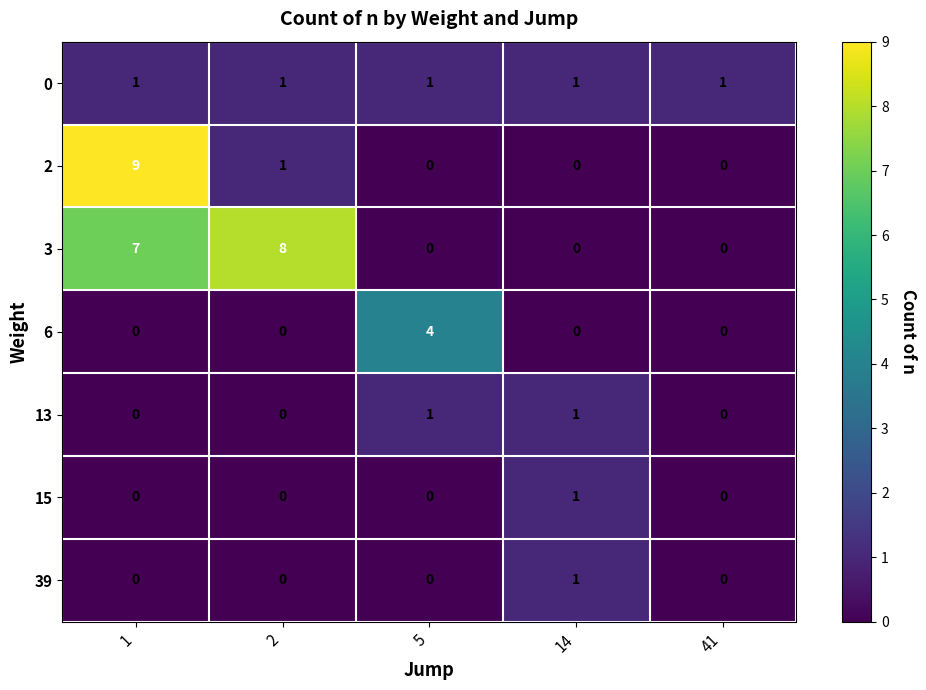

How many categories are shown in the chart?

5